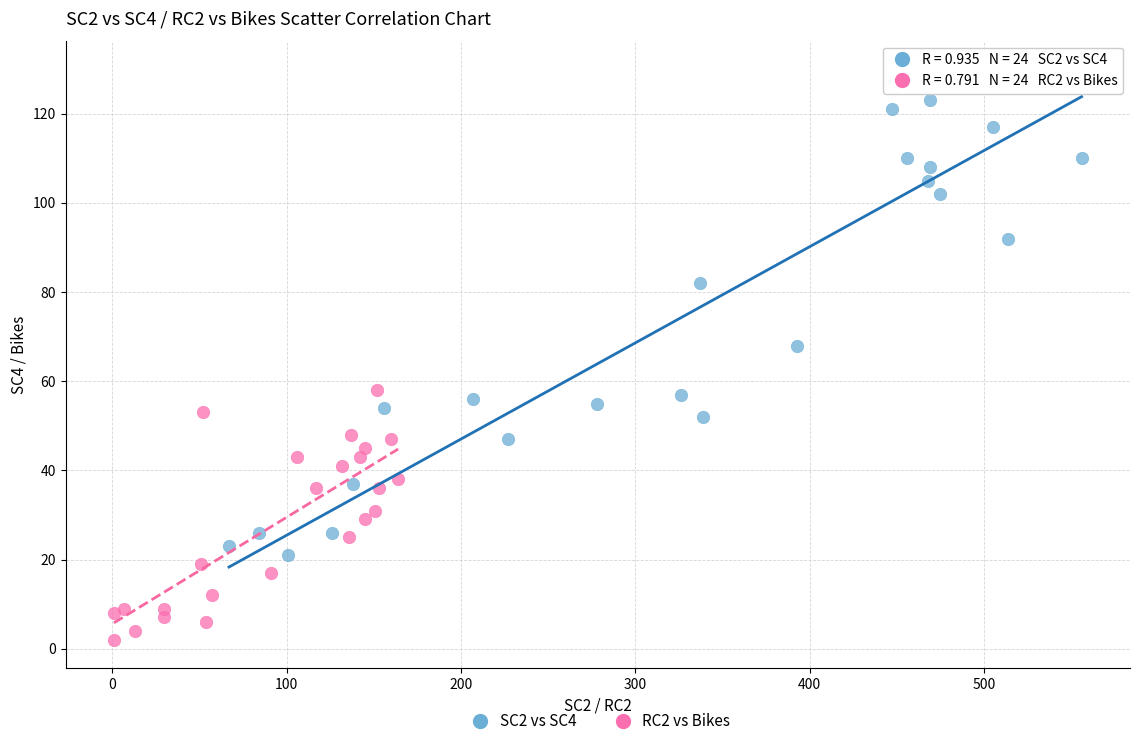

Which series reaches the minimum Y coordinate?

RC2 vs Bikes